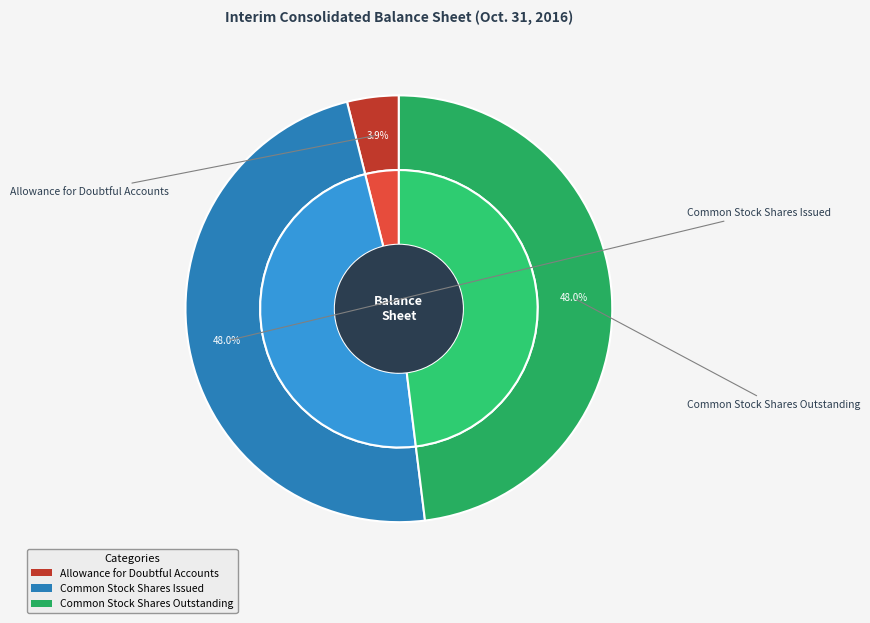

The Common Stock Shares Issued slice represents 53% of the pie. True or false?

False